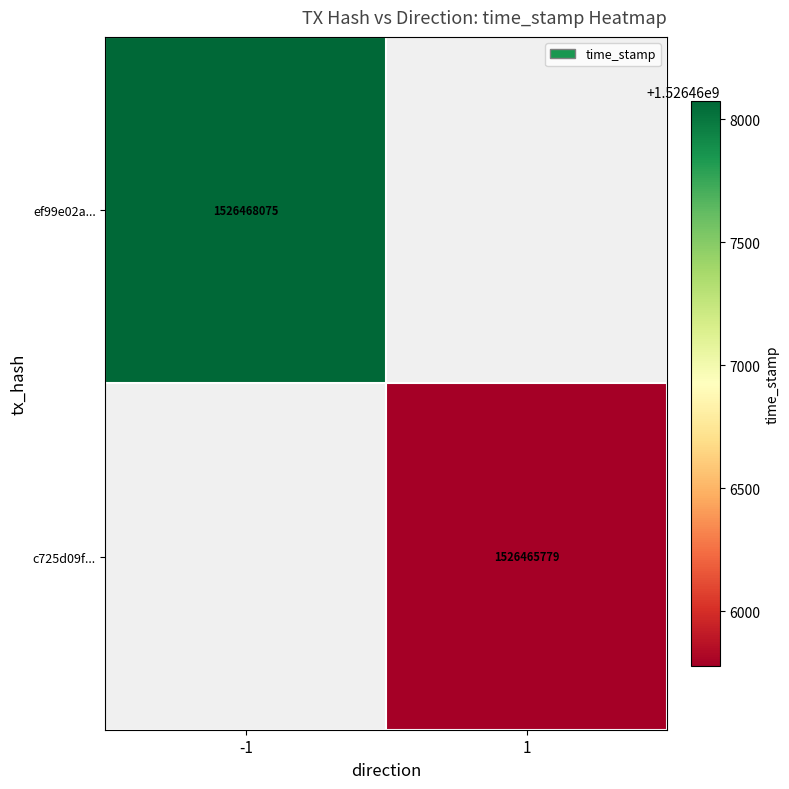

The c725d09f... series shows 2016382462 at 1. True or false?

False